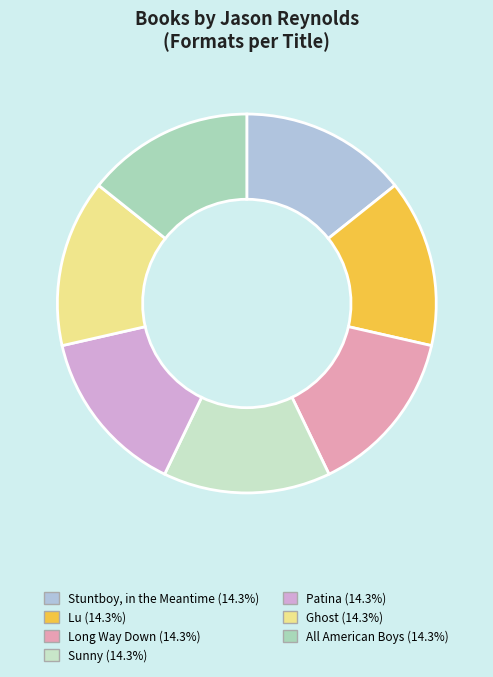

True or false: Stuntboy, in the Meantime accounts for 5% of the total.

False